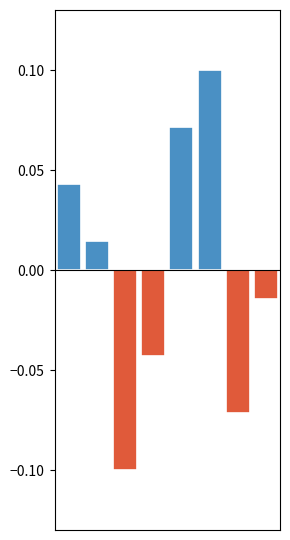

Rank the categories by value from highest to lowest.

5, 4, 0, 1, 7, 3, 6, 2